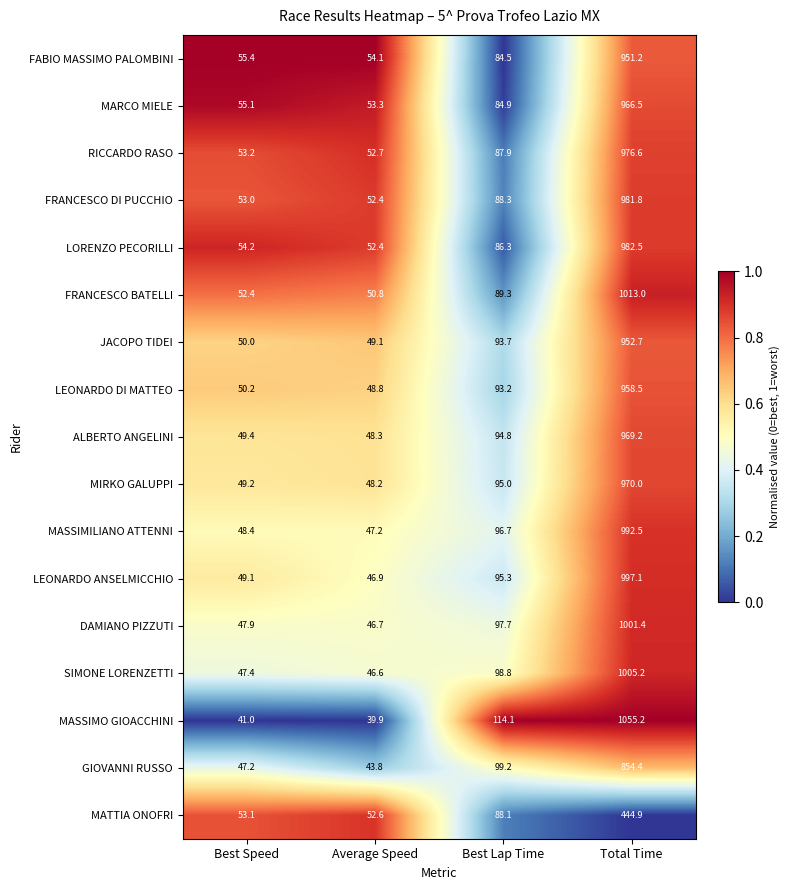

What is the sum of all RICCARDO RASO values?

1170.4